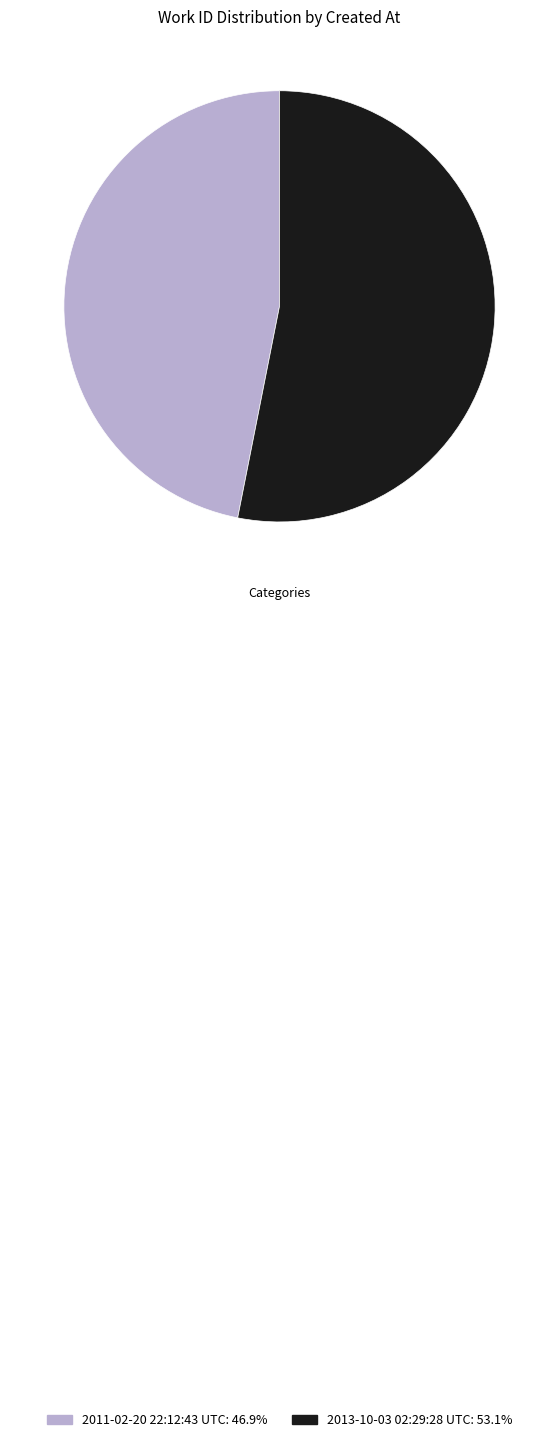

Is the sum of 2013-10-03 02:29:28 UTC: 53.1% and 2011-02-20 22:12:43 UTC: 46.9% greater than half?

Yes